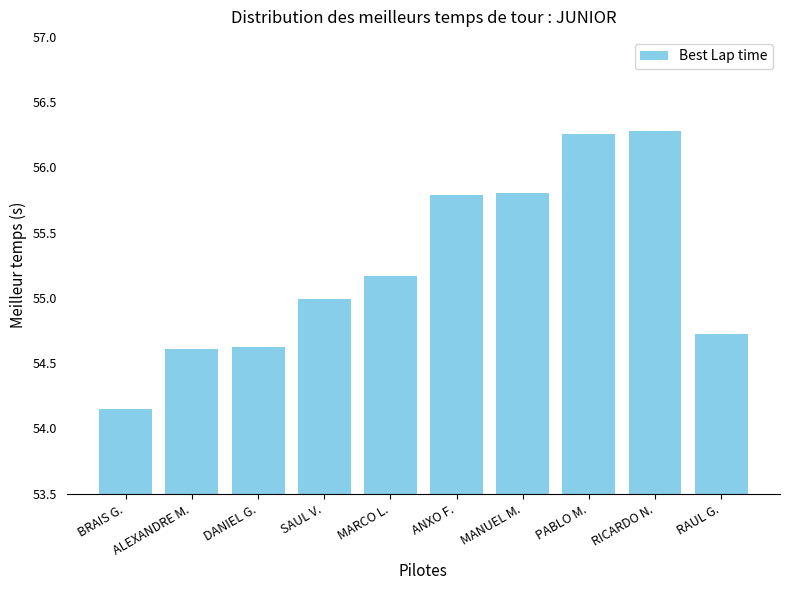

What position from the right is MARCO L.?

6